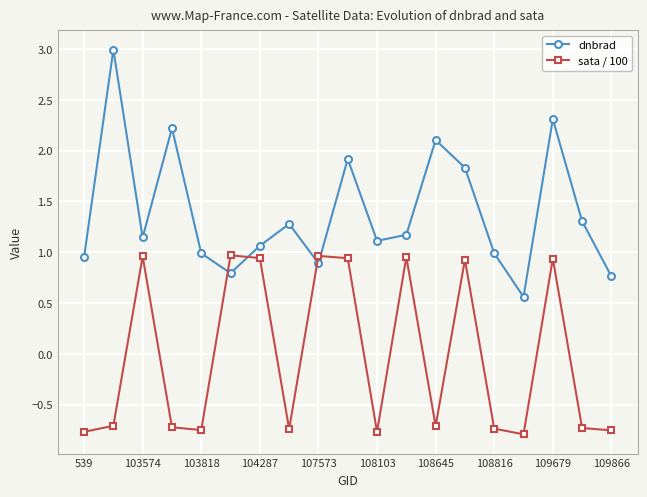

Rank the series by their maximum value, from highest to lowest.

dnbrad, sata / 100